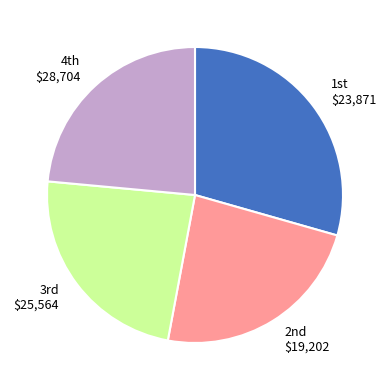

Is there any slice that represents more than half of the pie?

No